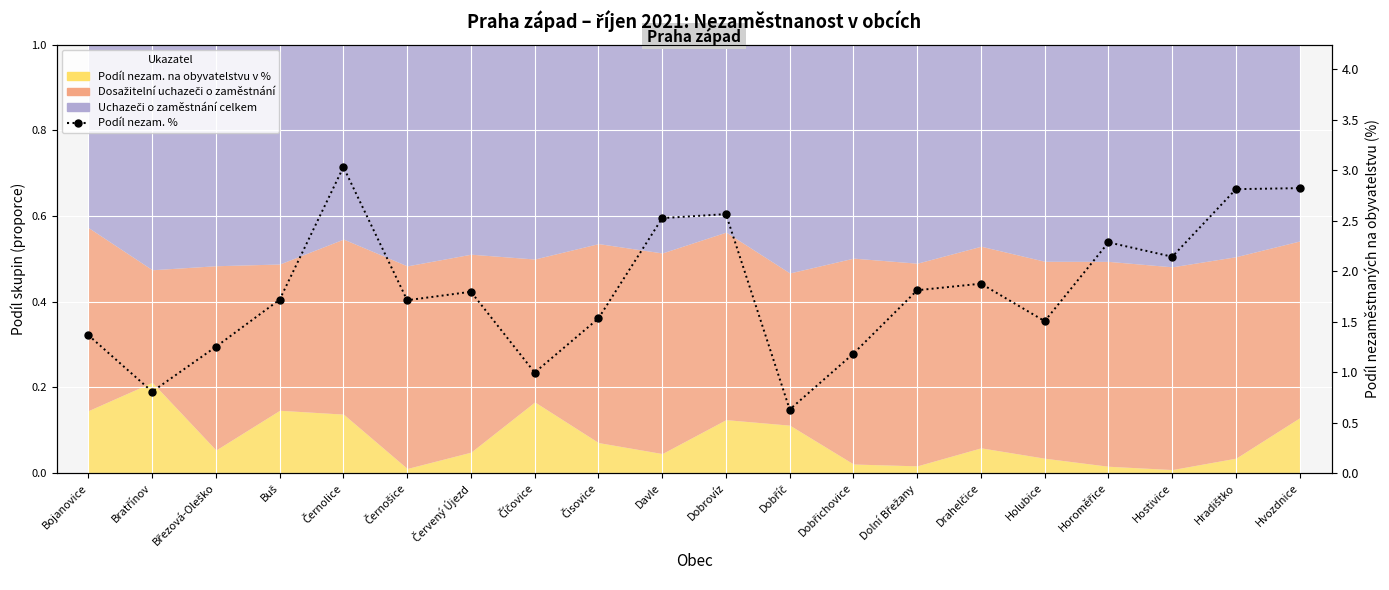

Rank the categories by value from highest to lowest.

Černolice, Hvozdnice, Hradištko, Dobrovíz, Davle, Horoměřice, Hostivice, Drahelčice, Dolní Břežany, Červený Újezd, Buš, Černošice, Čisovice, Holubice, Bojanovice, Březová-Oleško, Dobřichovice, Číčovice, Bratřínov, Dobříč